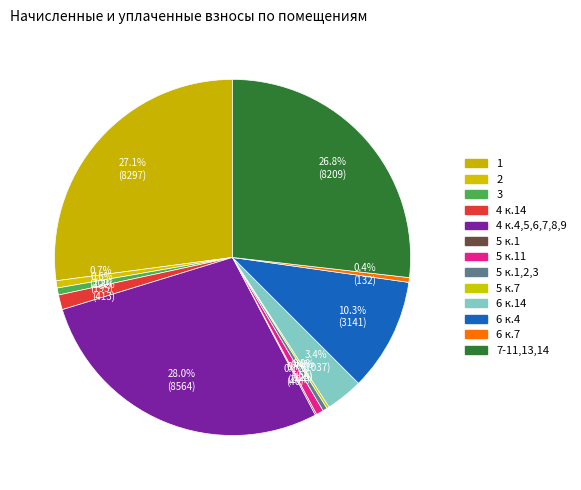

Is there a majority slice in this chart?

No